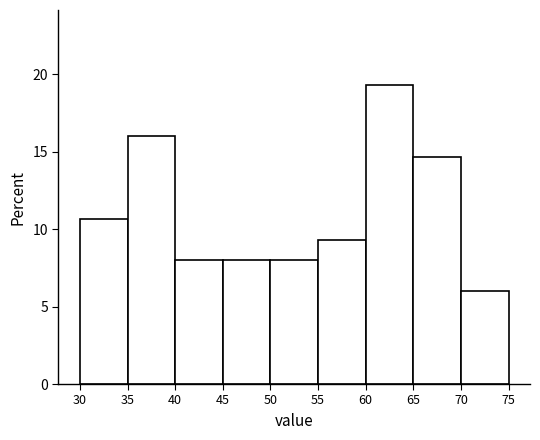

Reading left to right, list every bar in this chart as the range it spans on the x-axis followed by its height. The values are not printed on the chart, so give them approximately, as read against the axis.

30 to 35: 10.5
35 to 40: 16.0
40 to 45: 8.0
45 to 50: 8.0
50 to 55: 8.0
55 to 60: 9.5
60 to 65: 19.5
65 to 70: 14.5
70 to 75: 6.0